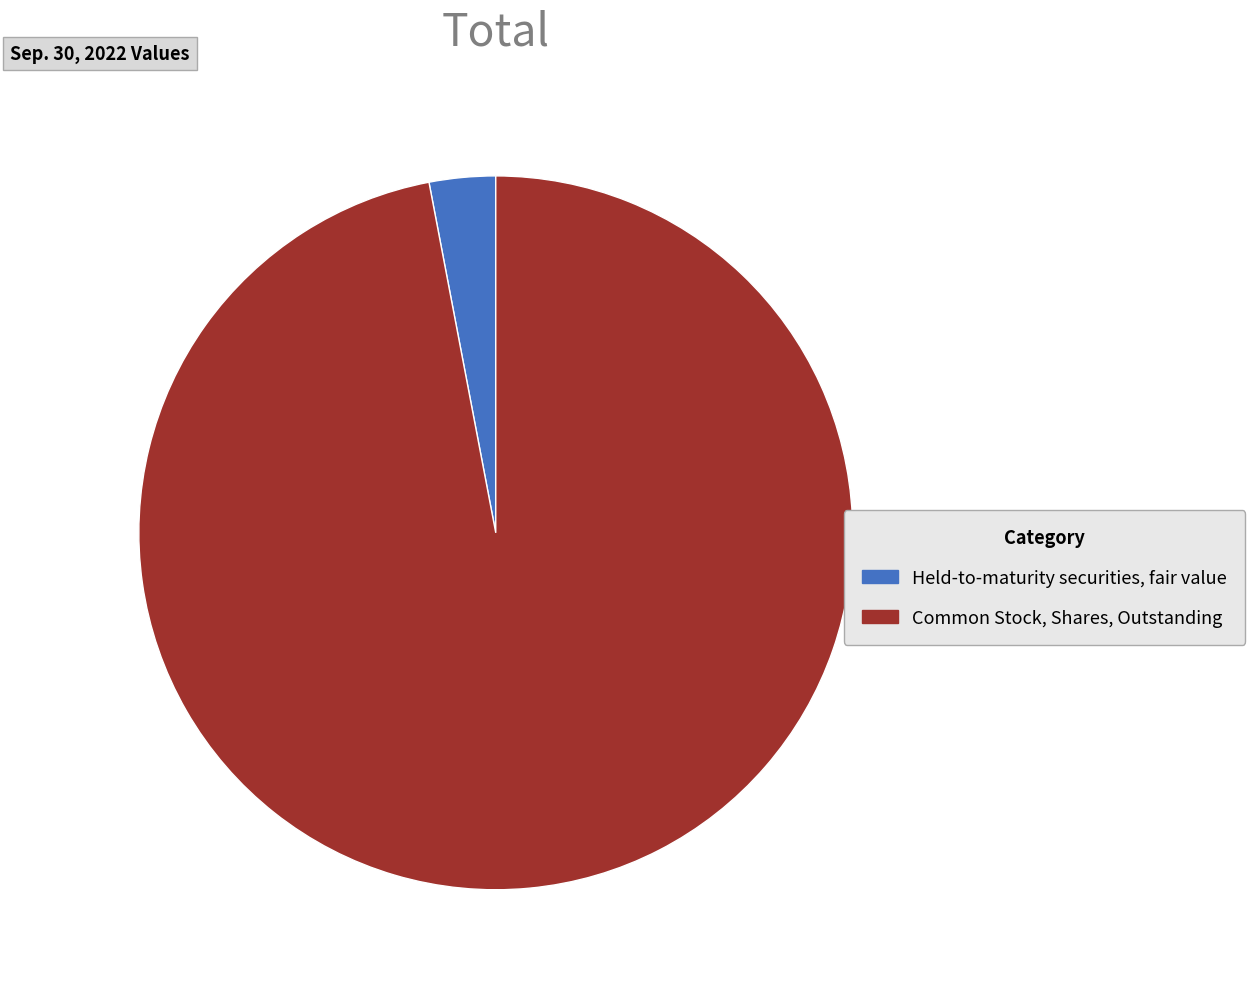

Which category has the biggest portion of the pie?

Common Stock, Shares, Outstanding